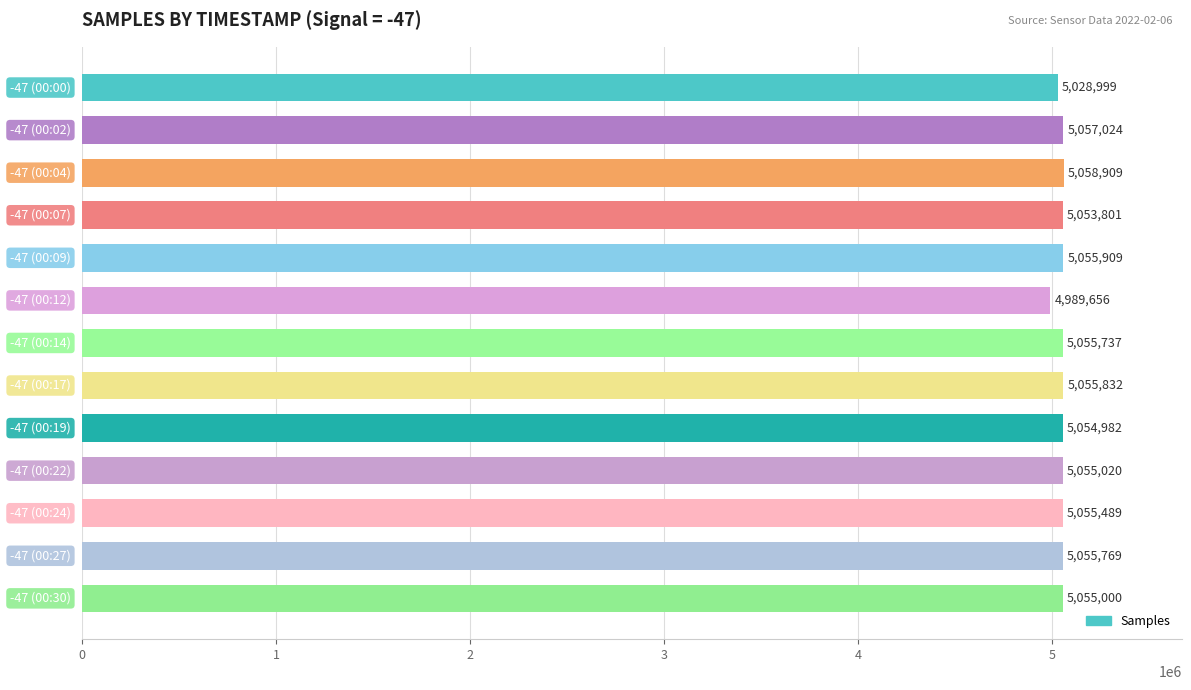

What is the minimum value shown in the chart?

4989656